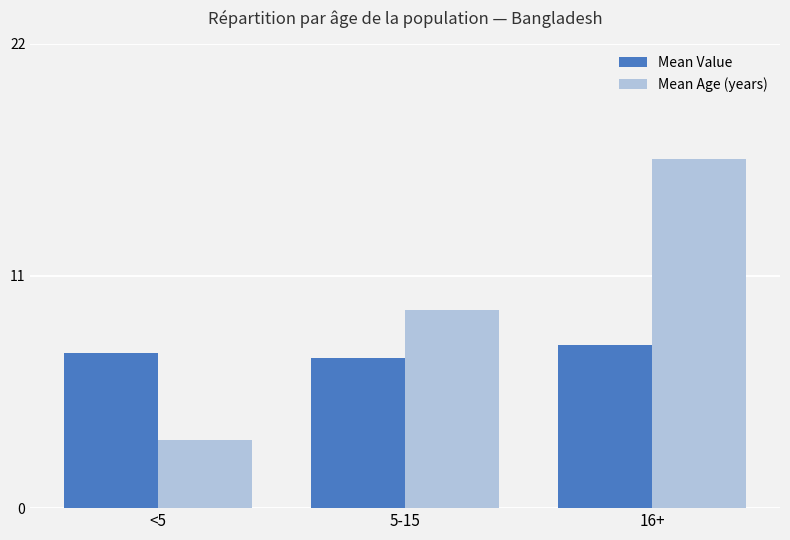

What is the label of the 1st bar from the right?

16+